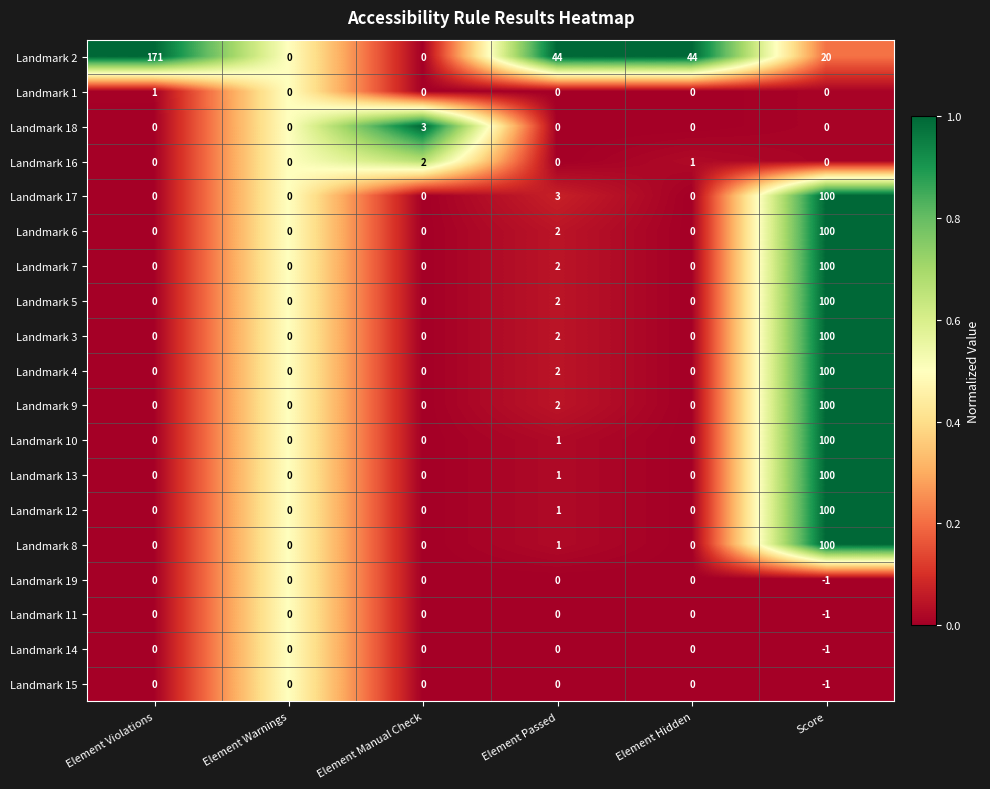

How many categories are shown in the chart?

6